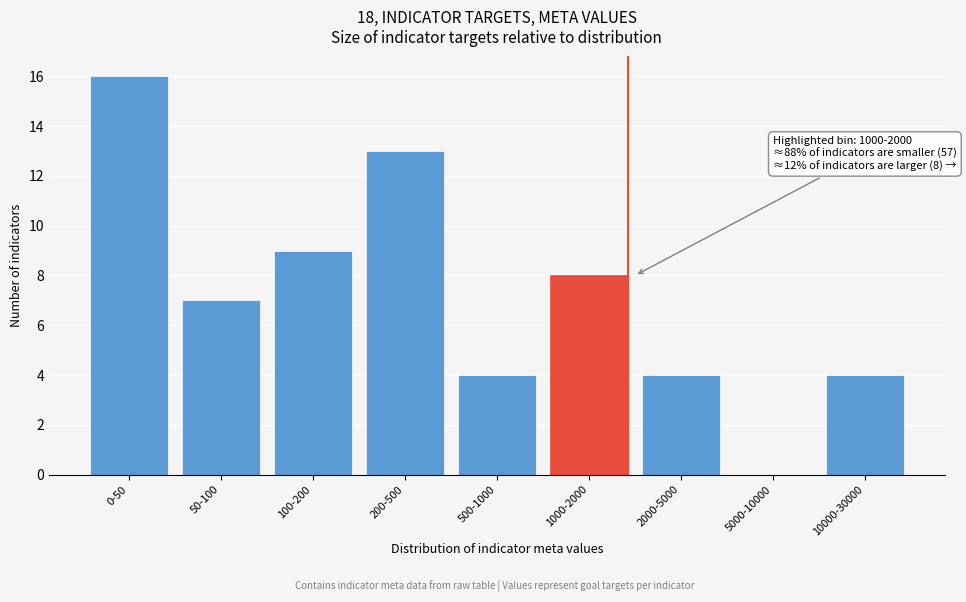

Reading right to left, extract all data points from this chart.

10000-30000=4	5000-10000=0	2000-5000=4	1000-2000=8	500-1000=4	200-500=13	100-200=9	50-100=7	0-50=16